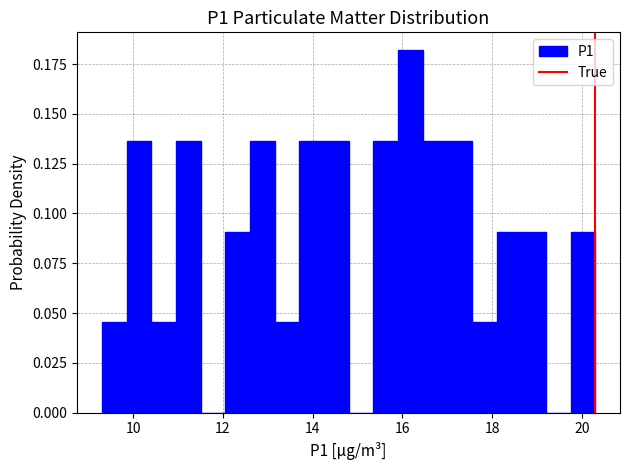

Read against the x-axis, roughly where is the centre of the tallest bar?

16.2